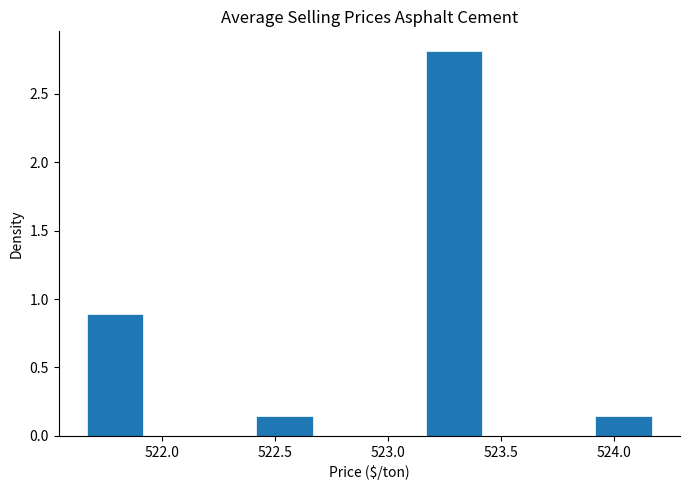

Reading left to right, transcribe this chart: for each bar, give the range it covers on the x-axis and its height. Neither the bar edges nor the heights are printed on the chart, so give them approximately, as read against the axes.

521.65 to 521.90: 0.90
521.90 to 522.15: 0
522.15 to 522.40: 0
522.40 to 522.65: 0.15
522.65 to 522.90: 0
522.90 to 523.15: 0
523.15 to 523.40: 2.80
523.40 to 523.65: 0
523.65 to 523.90: 0
523.90 to 524.15: 0.15